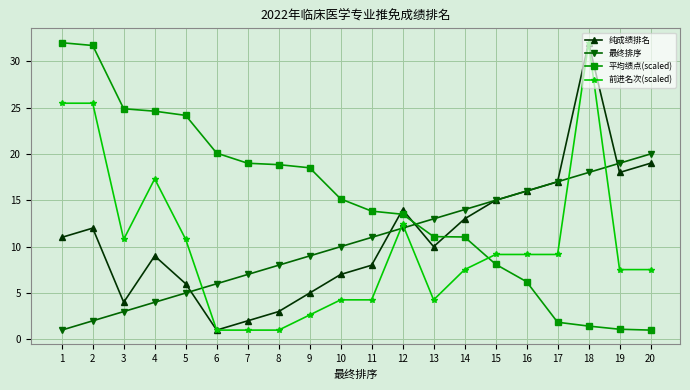

At 7, list the series in order from largest to smallest.

平均绩点(scaled), 最终排序, 纯成绩排名, 前进名次(scaled)